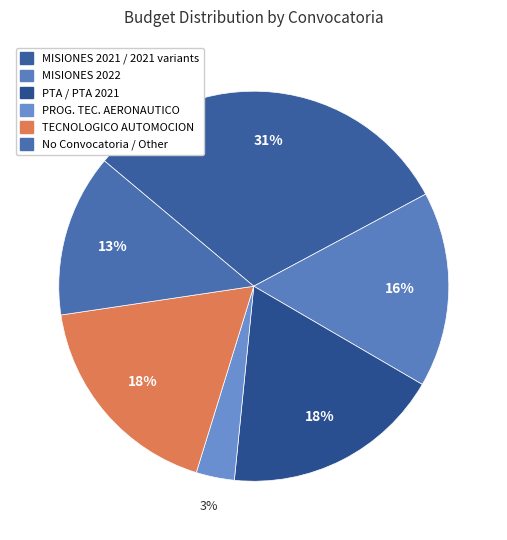

How many segments does this pie chart have?

6